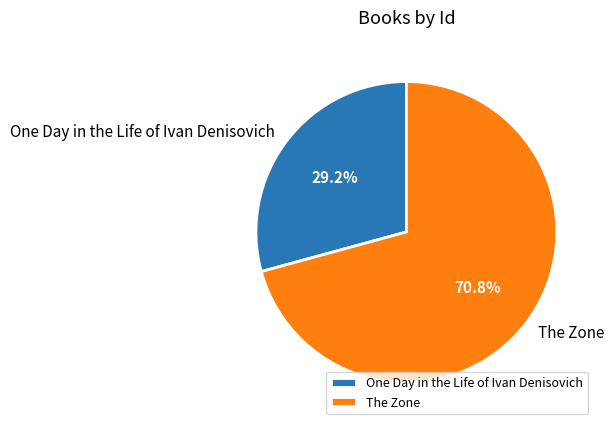

Combined, do One Day in the Life of Ivan Denisovich and The Zone account for over 50%?

Yes